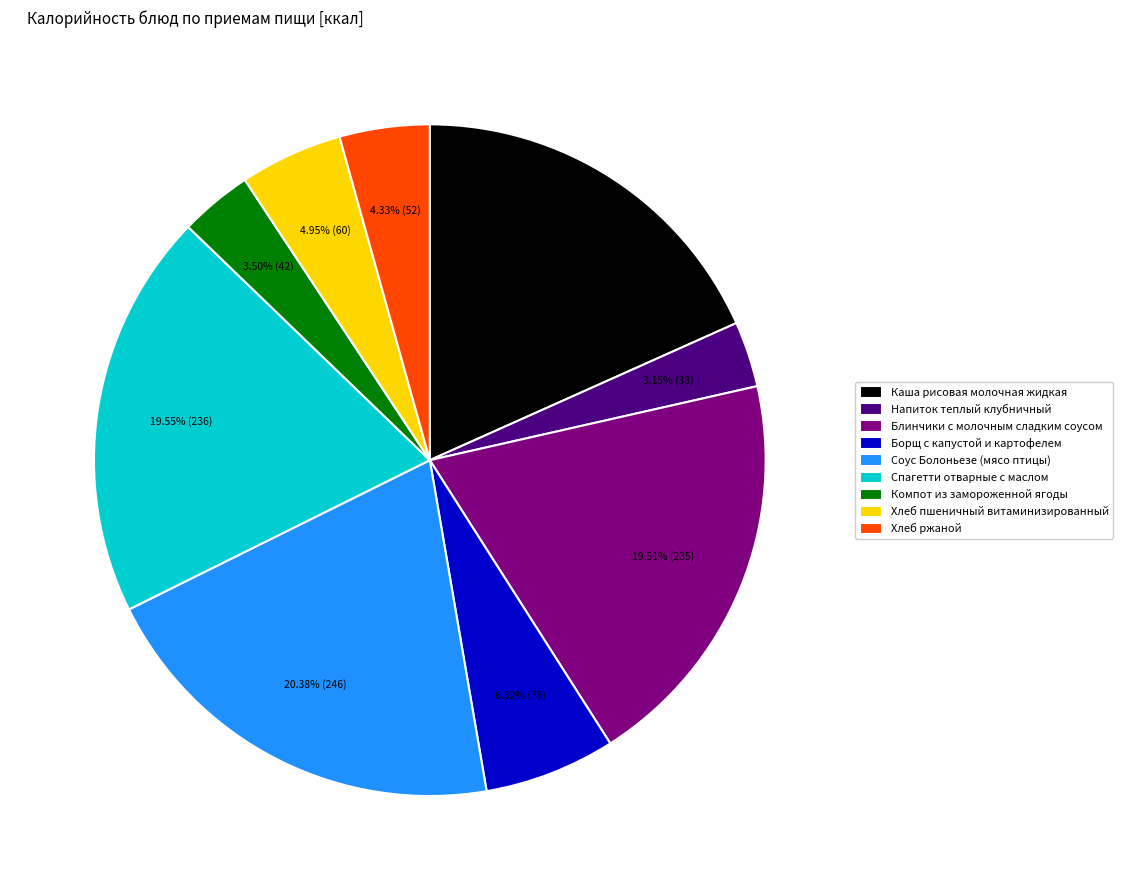

How many segments does this pie chart have?

9